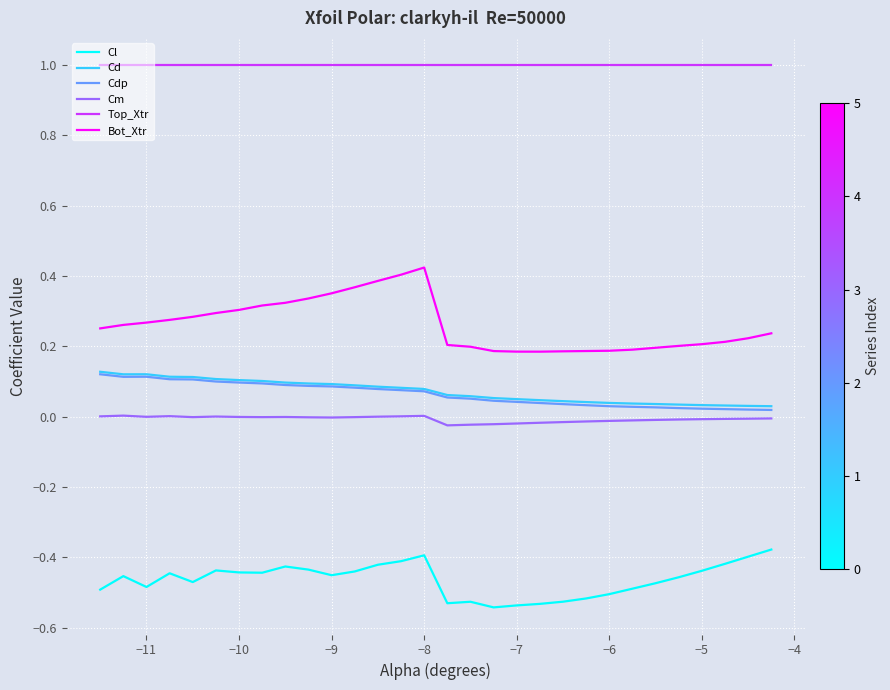

What is the maximum value shown in the chart?

1.0